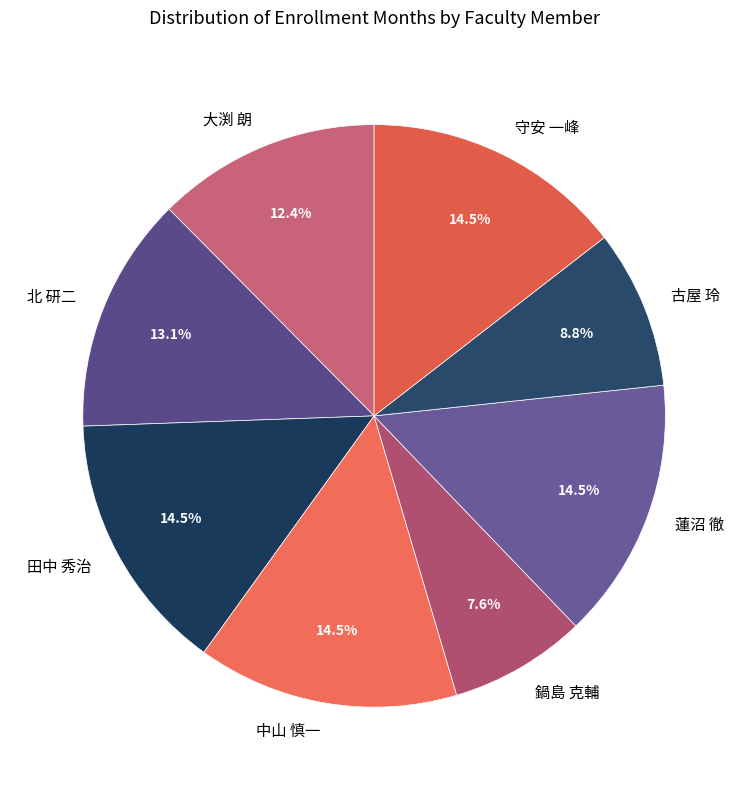

What is the smallest slice in the pie chart?

鍋島 克輔